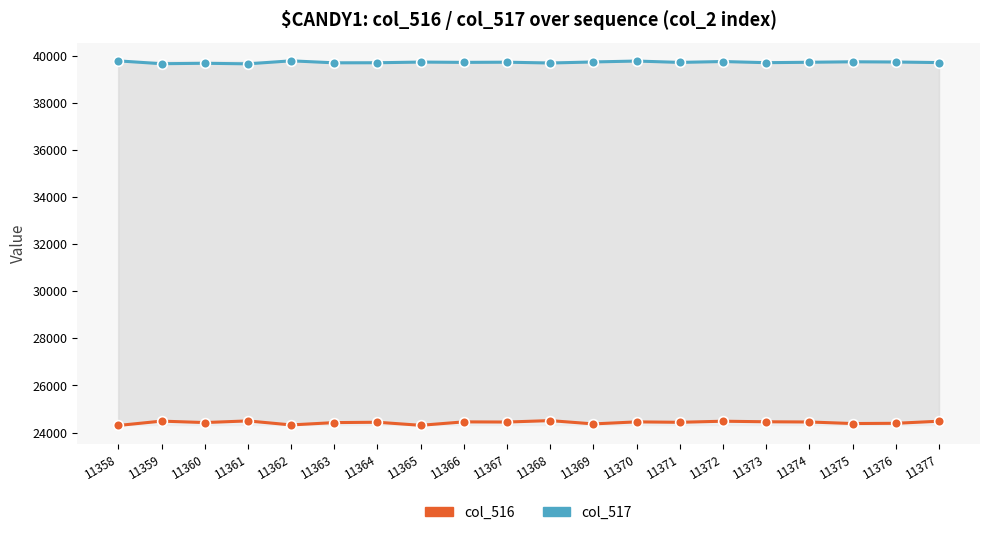

Which series changed the most between 11360 and 11369?

col_516